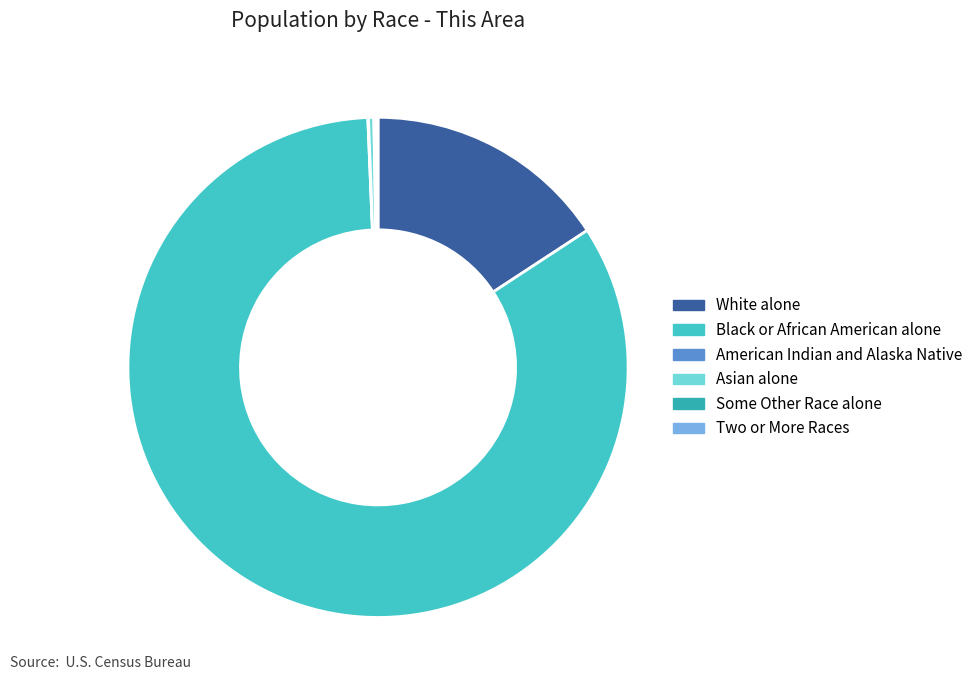

What percentage do American Indian and Alaska Native and Some Other Race alone together represent?

0.1%